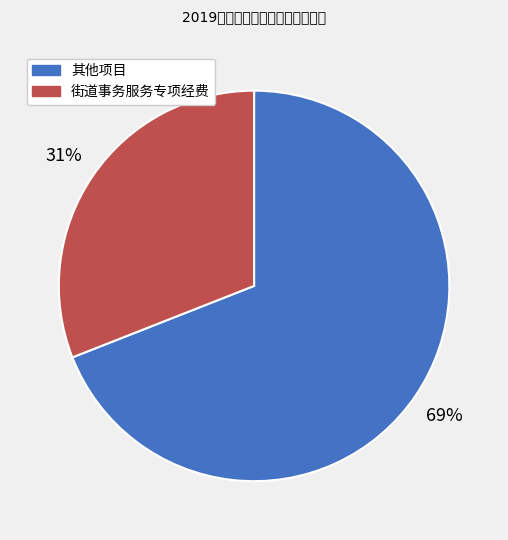

Is there any slice that represents more than half of the pie?

Yes